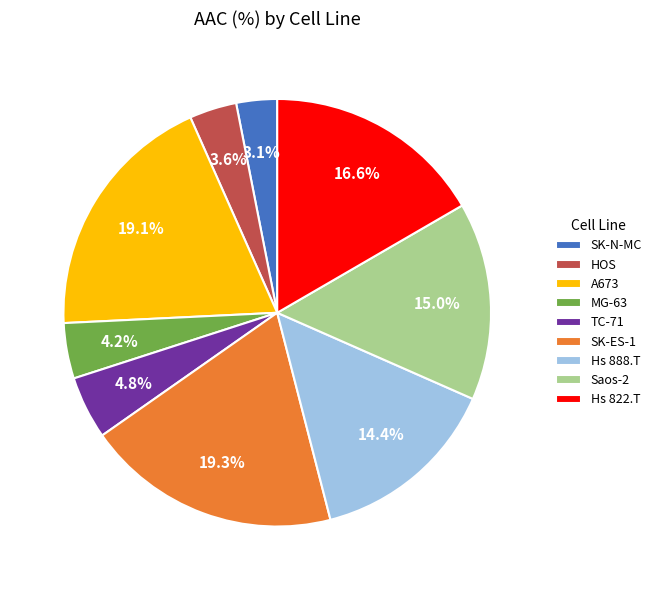

How many segments does this pie chart have?

9